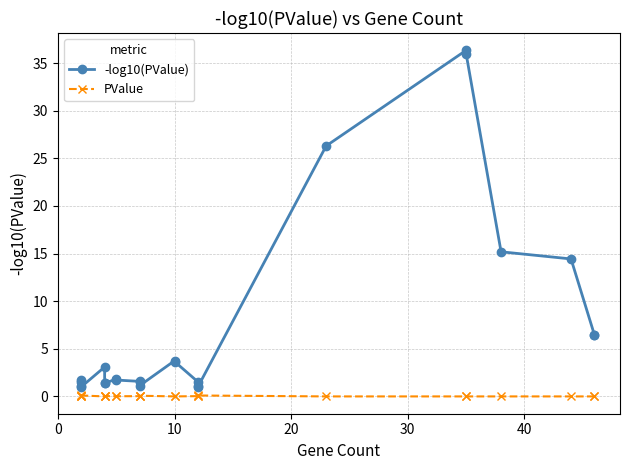

True or false: -log10(PValue) and PValue cross at least once.

False